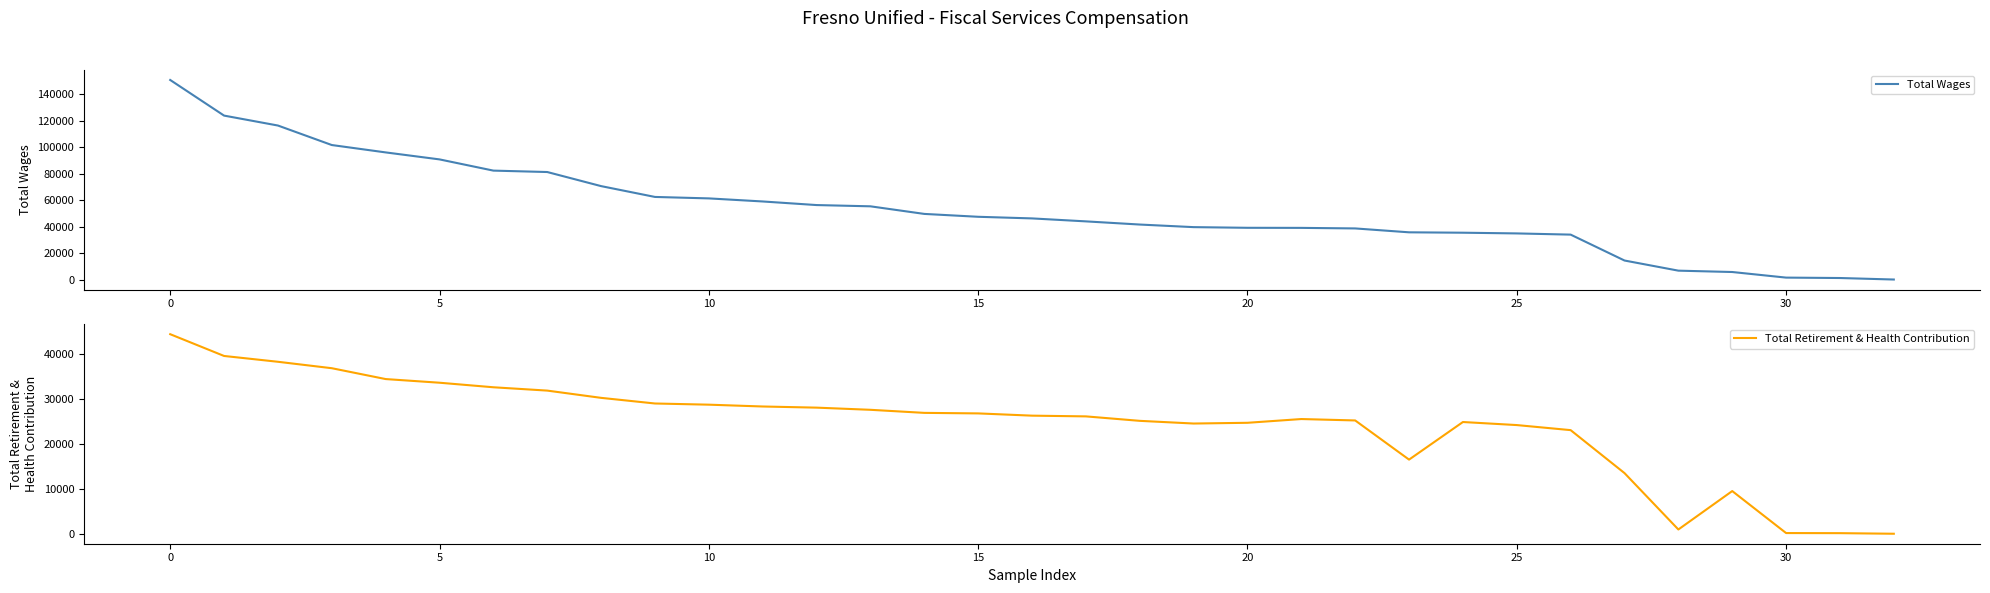

True or false: Total Wages has a value of 81266 at 7.

True